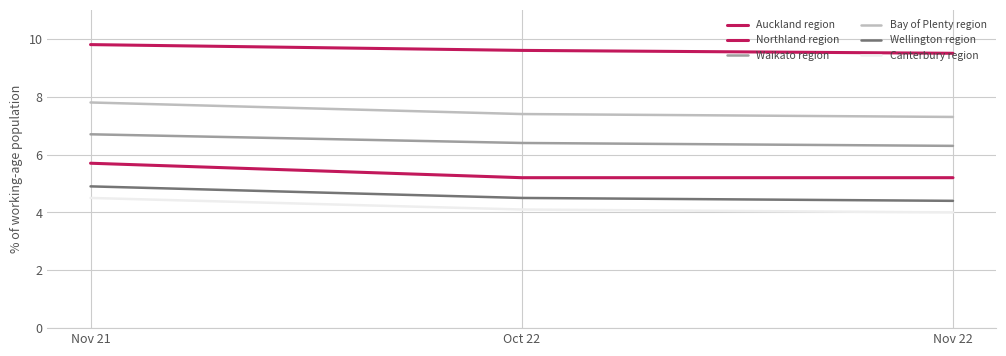

What is the label of the 3rd point from the right?

Nov 21